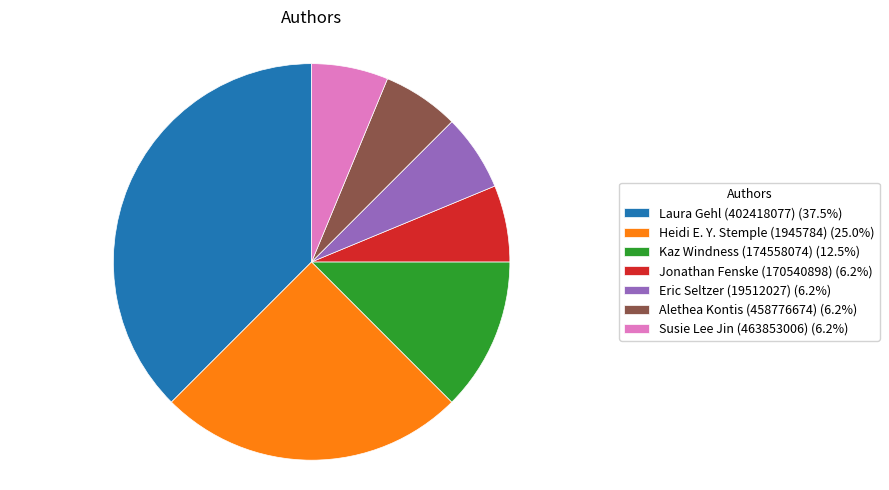

How many slices are in this pie chart?

7